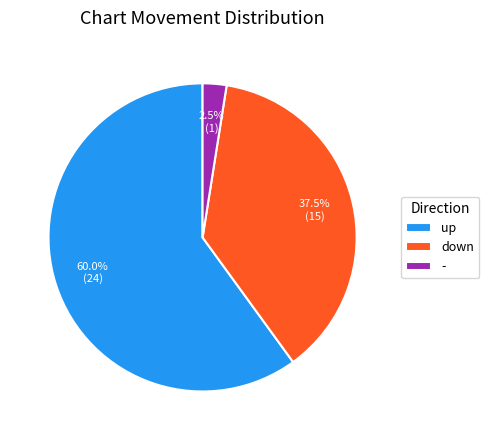

Does any single category account for the majority?

Yes